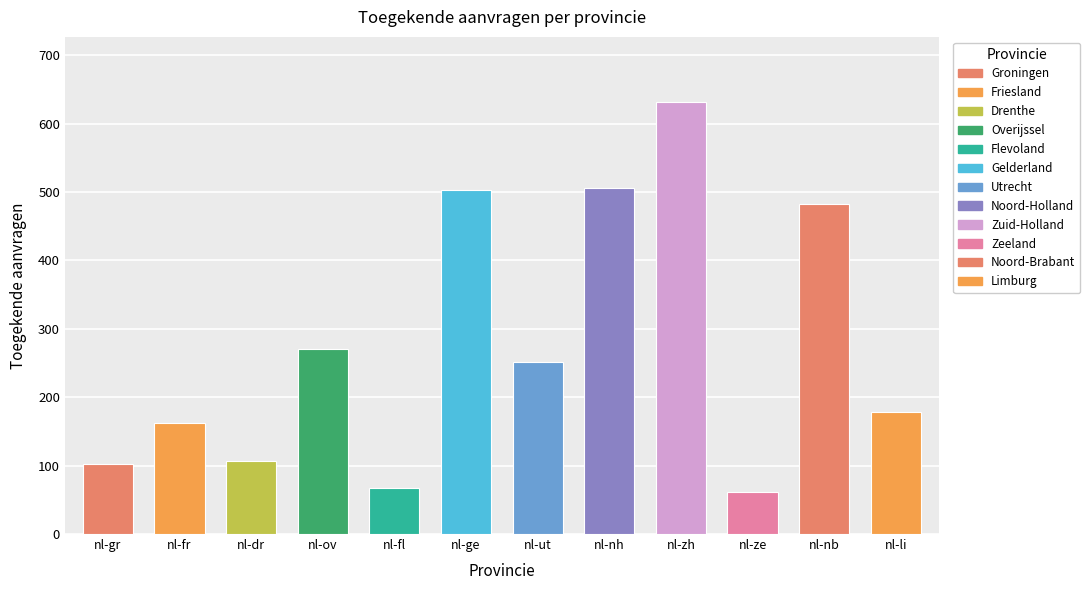

What is the label of the 11th bar from the left?

nl-nb